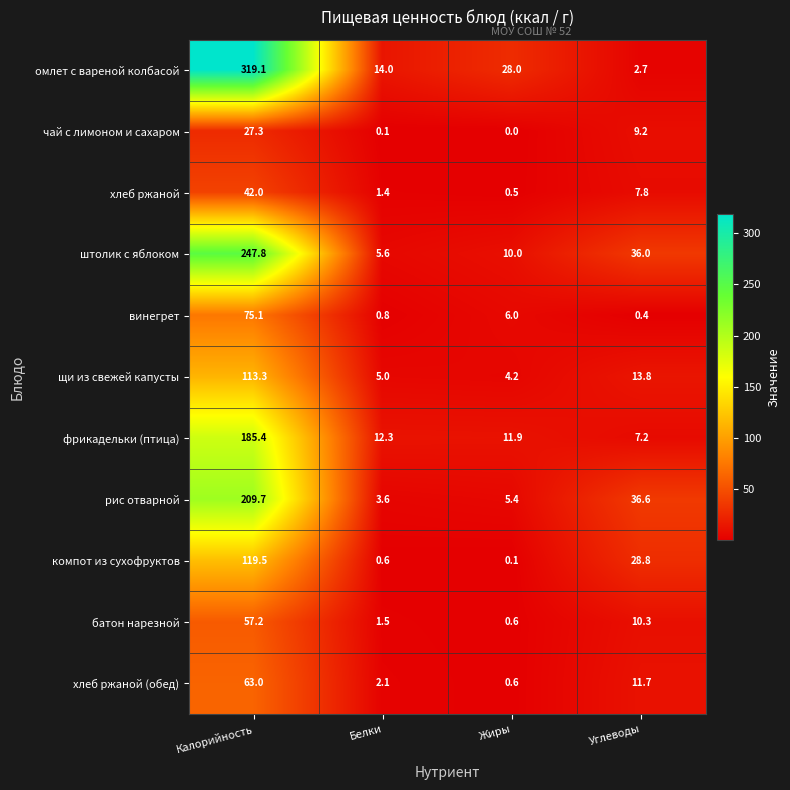

What is the minimum value for батон нарезной?

0.6